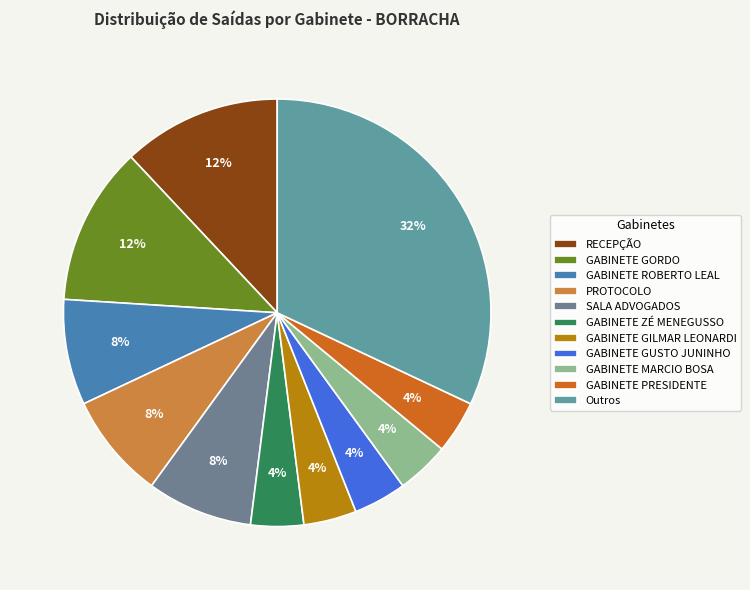

The GABINETE GILMAR LEONARDI slice represents 1% of the pie. True or false?

False